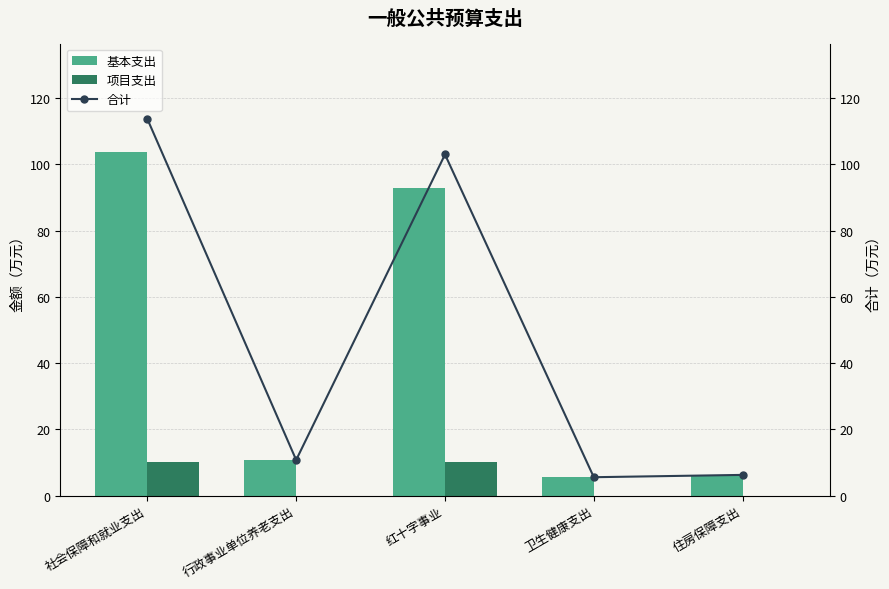

Which has a higher value, 社会保障和就业支出 or 卫生健康支出?

社会保障和就业支出